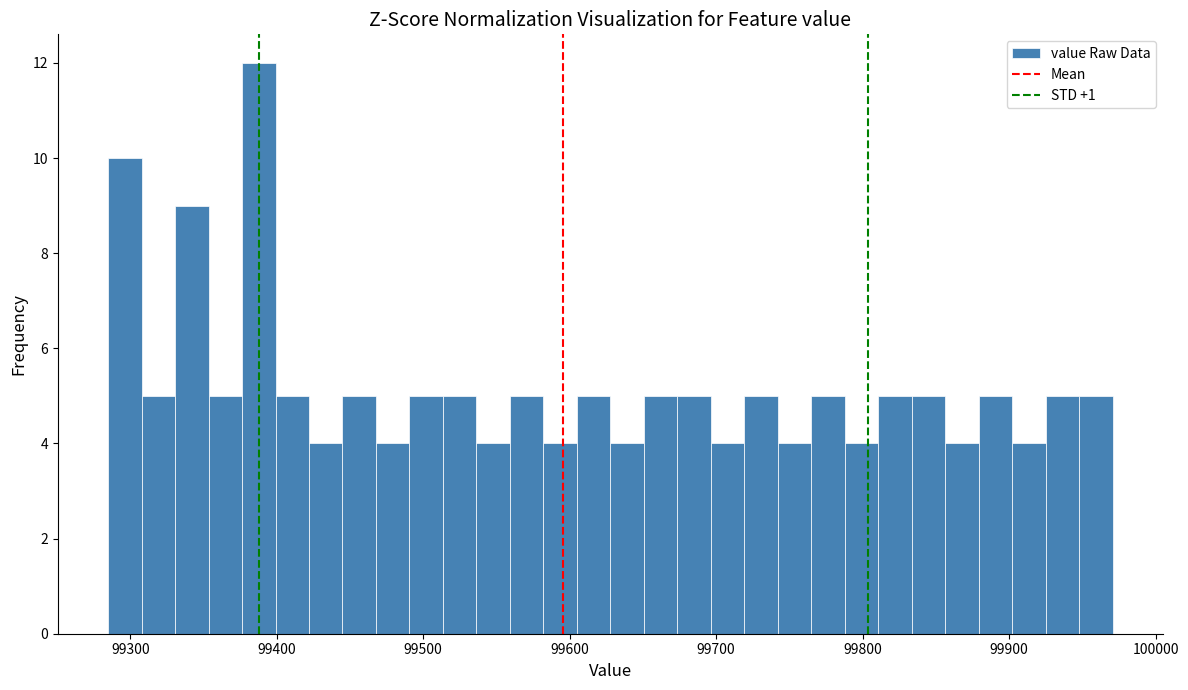

Read against the x-axis, roughly where is the centre of the tallest bar?

99390